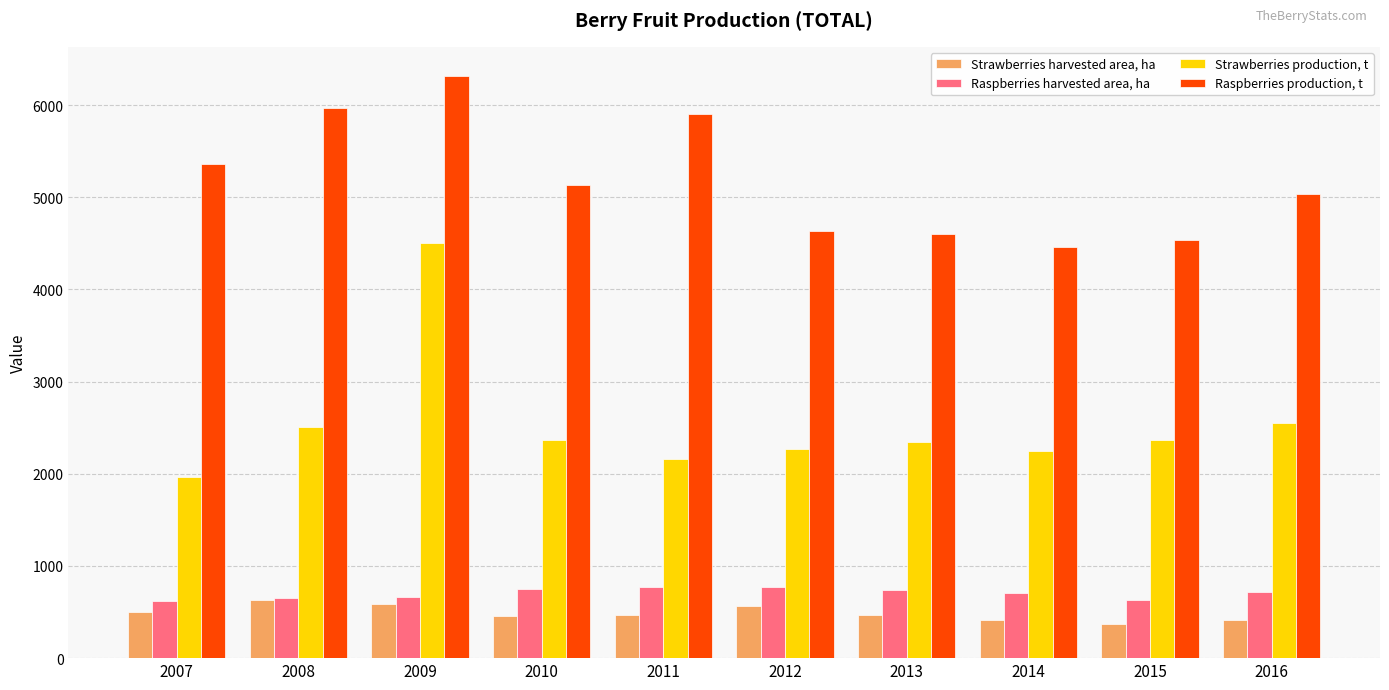

What is the maximum value shown in the chart?

6316